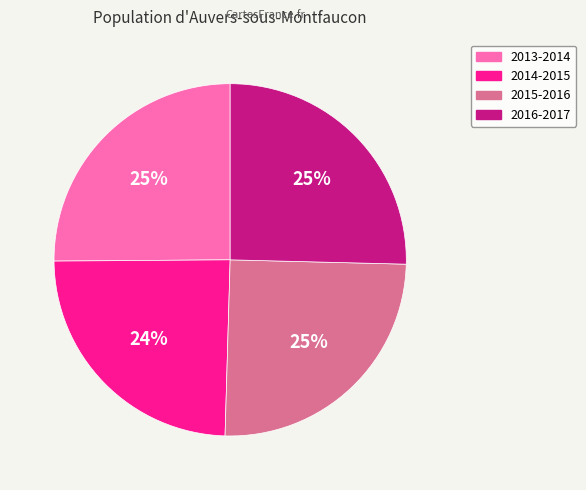

Which has a higher value, 2014-2015 or 2013-2014?

2013-2014